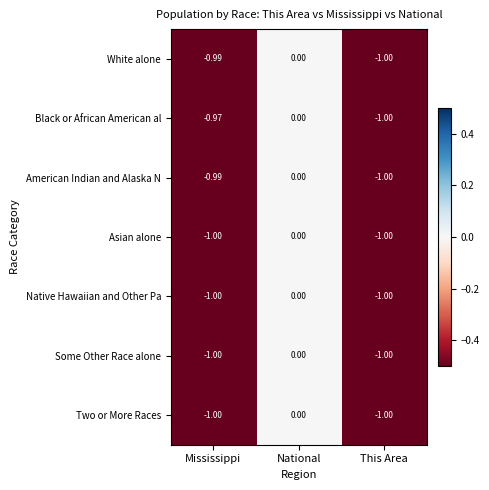

Count the number of categories in the chart.

3